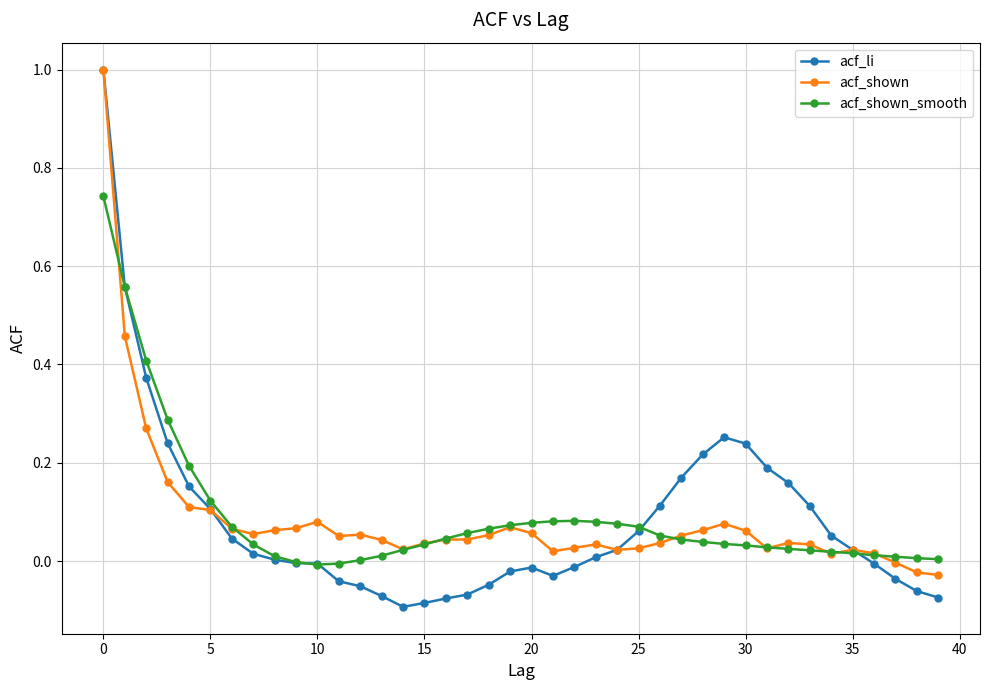

Which series has the largest range (max minus min)?

acf_li